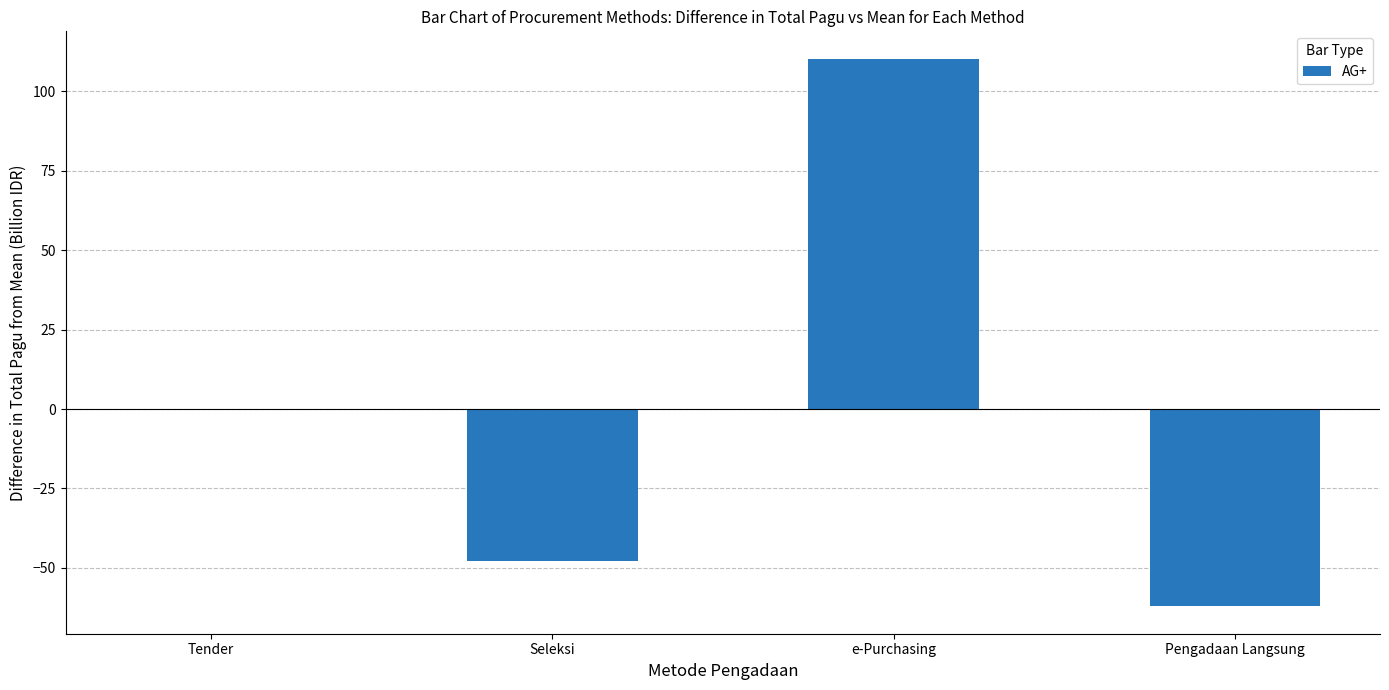

The chart shows a value of -62.1 at Pengadaan Langsung. True or false?

True